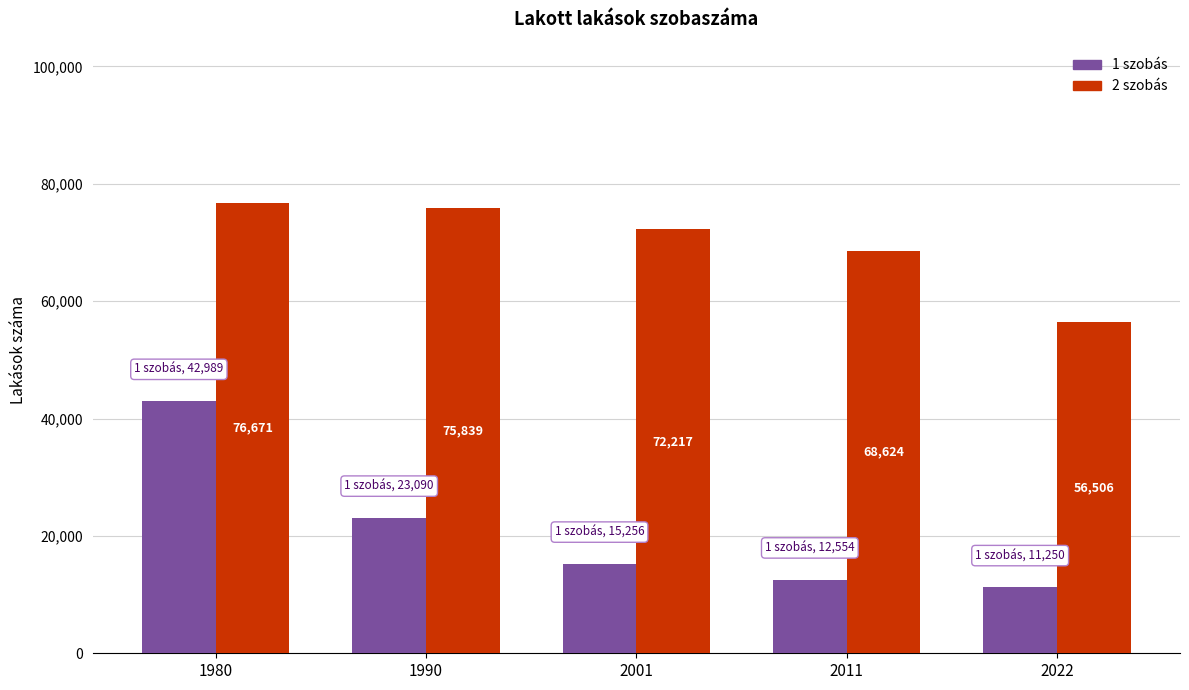

Reading right to left, what are all the values shown in this chart?

1 szobás: 2022=11250	2011=12554	2001=15256	1990=23090	1980=42989
2 szobás: 2022=56506	2011=68624	2001=72217	1990=75839	1980=76671